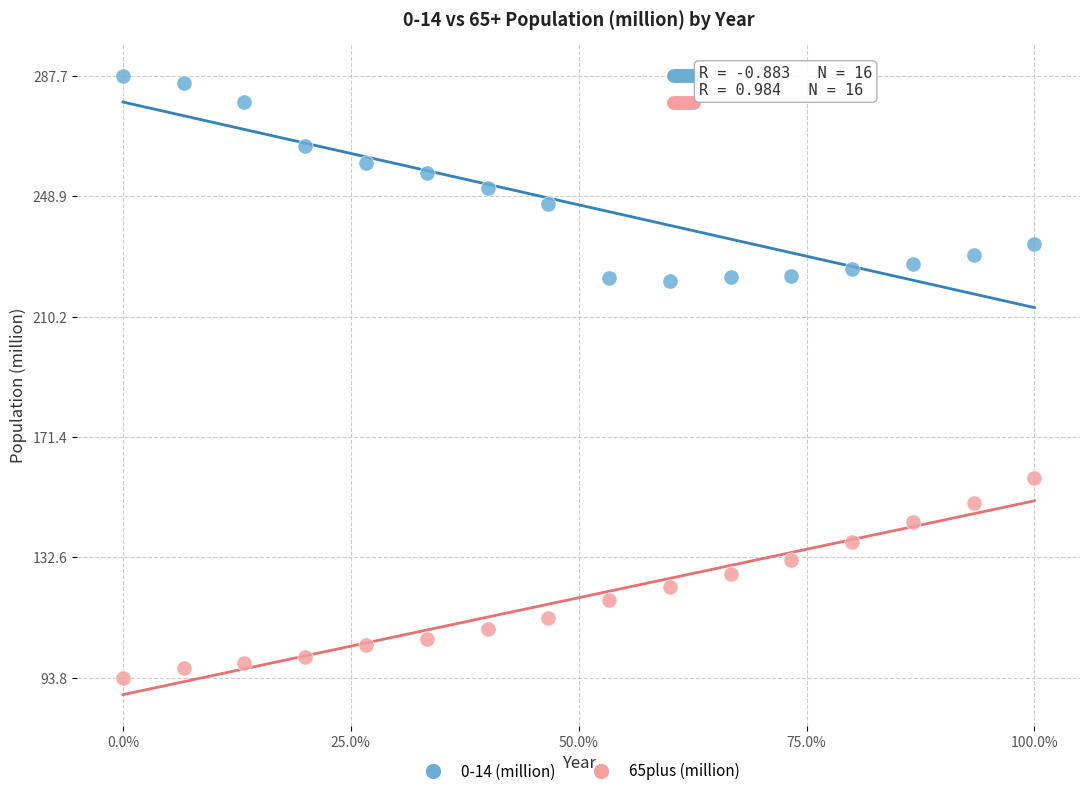

Which series reaches the minimum Y coordinate?

65plus (million)